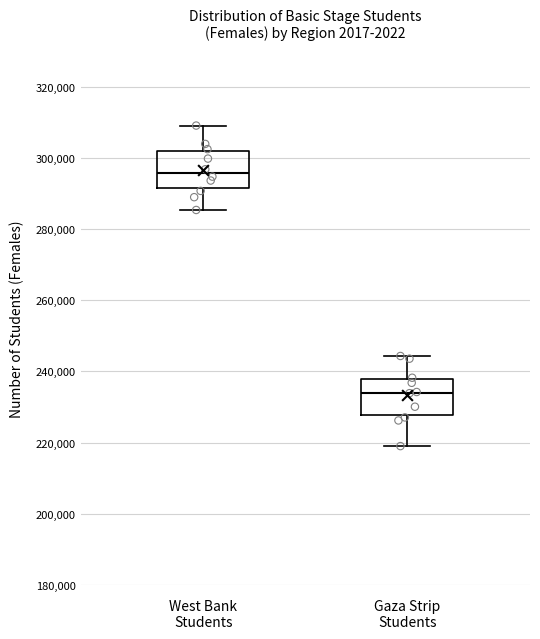

Reading left to right, transcribe this box plot: for each box, give where its median line is, the range the box spans, and where its two whiskers end, as read against the y-axis. The values are not printed on the chart, so give them approximately, as read against the axis.

West Bank Students: median 296000, box 292000 to 302000, whiskers 286000 to 310000
Gaza Strip Students: median 234000, box 228000 to 238000, whiskers 218000 to 244000